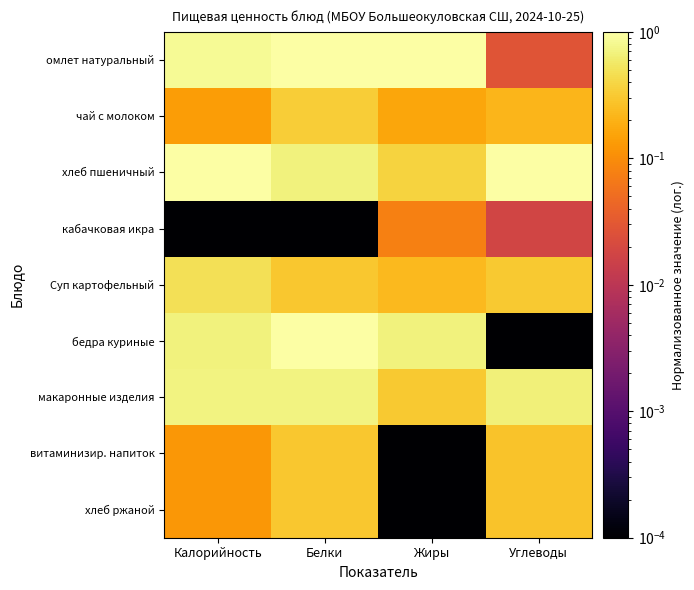

Count the number of data series in this chart.

9